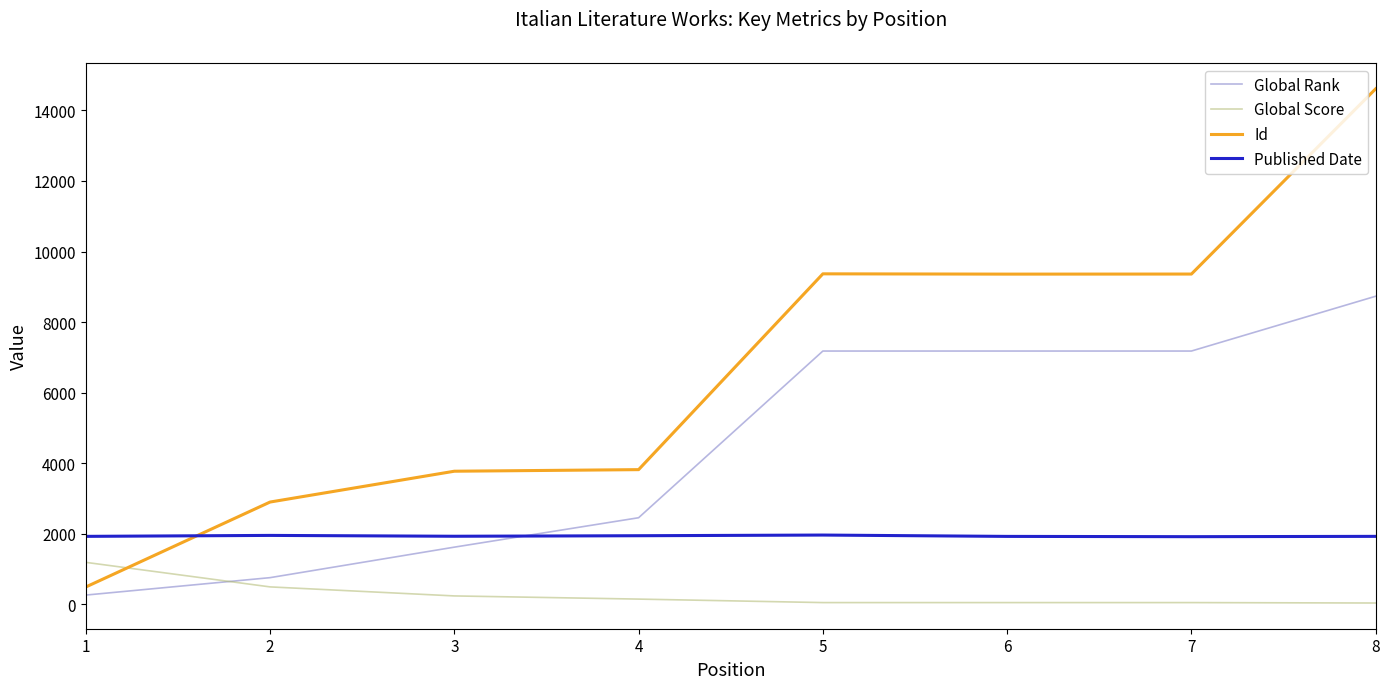

What are all the series names shown in the legend?

Global Rank, Global Score, Id, Published Date